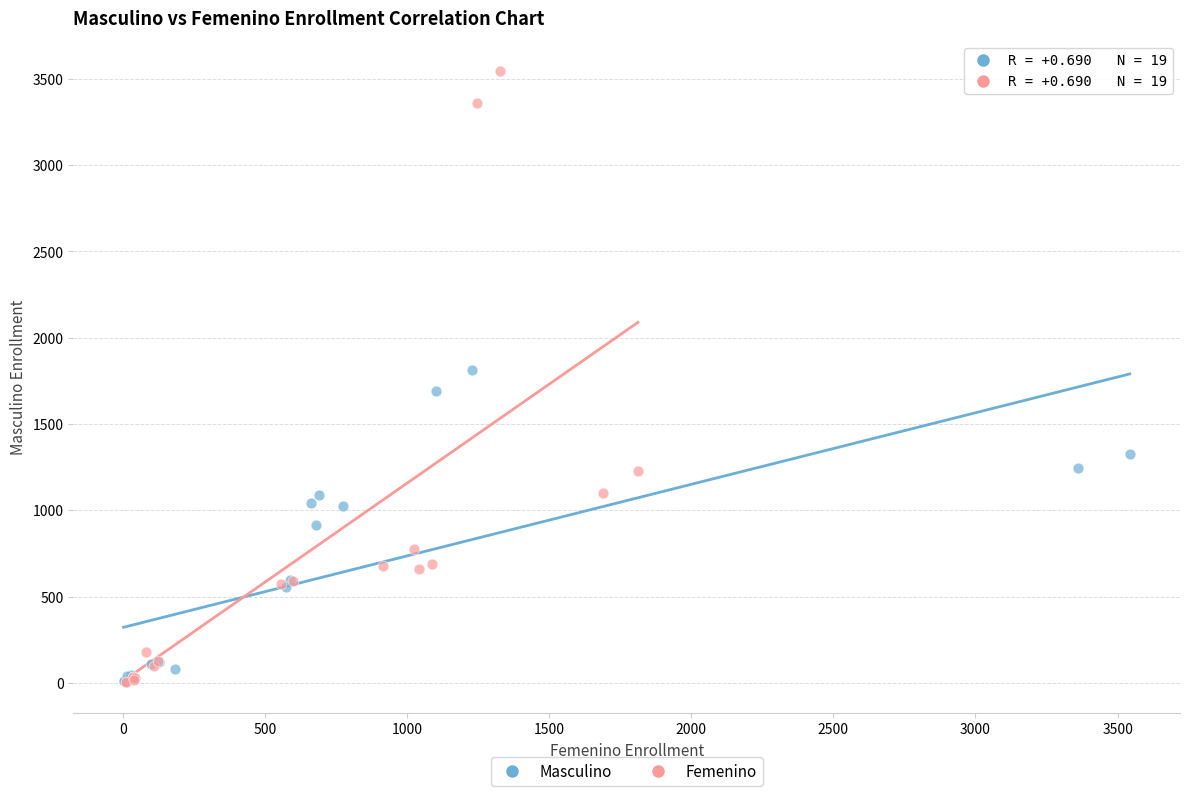

Which series has the largest Y range (max minus min)?

Femenino